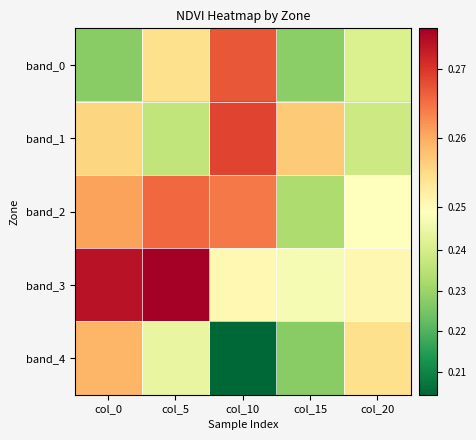

Reading right to left, transcribe all the data shown in this chart.

band_0: col_20=0.2	col_15=0.2	col_10=0.3	col_5=0.3	col_0=0.2
band_1: col_20=0.2	col_15=0.3	col_10=0.3	col_5=0.2	col_0=0.3
band_2: col_20=0.2	col_15=0.2	col_10=0.3	col_5=0.3	col_0=0.3
band_3: col_20=0.3	col_15=0.2	col_10=0.3	col_5=0.3	col_0=0.3
band_4: col_20=0.3	col_15=0.2	col_10=0.2	col_5=0.2	col_0=0.3